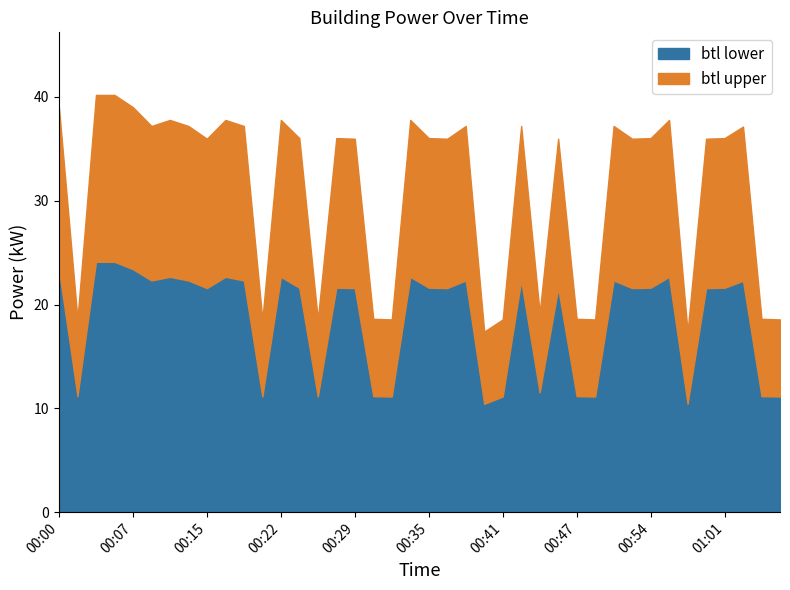

Which category has the lowest value across all series?

00:40